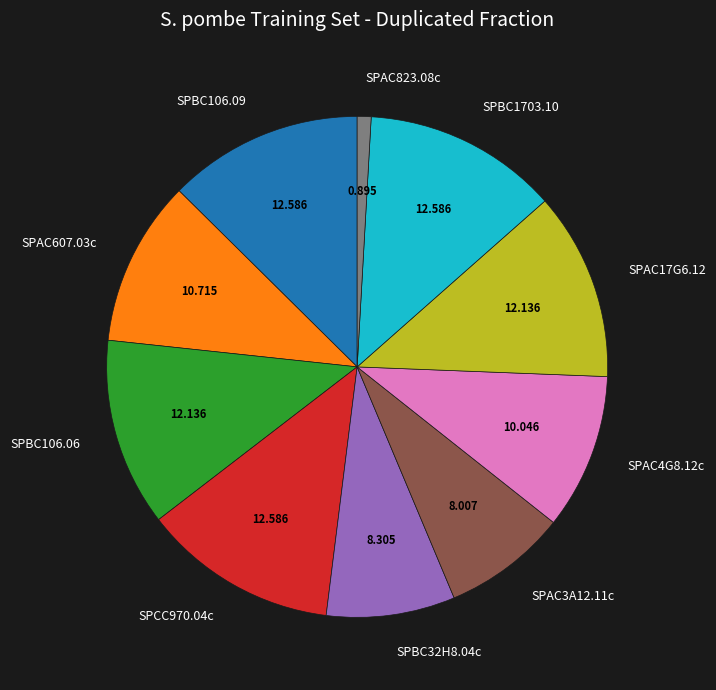

Count the number of slices in the pie.

10